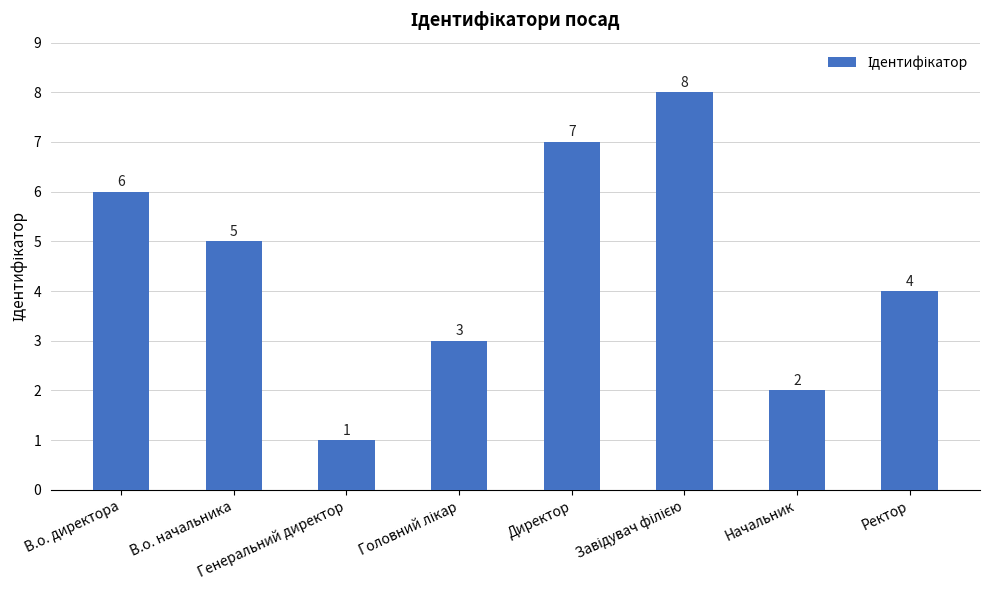

What is the ratio of the value at Ректор to the value at В.о. начальника?

0.8